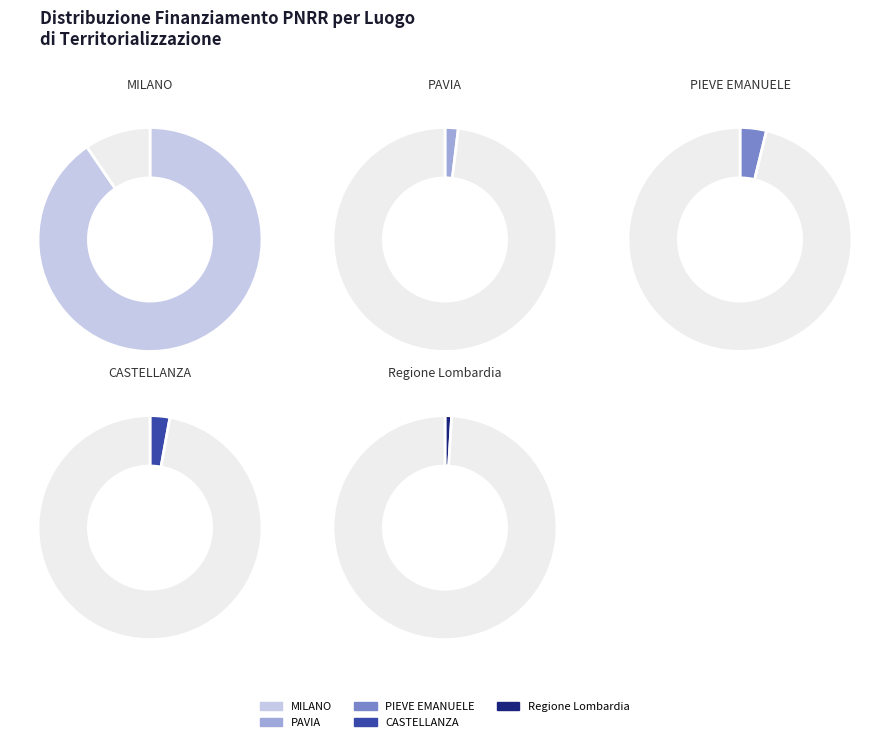

The PIEVE EMANUELE slice represents 4% of the pie. True or false?

True